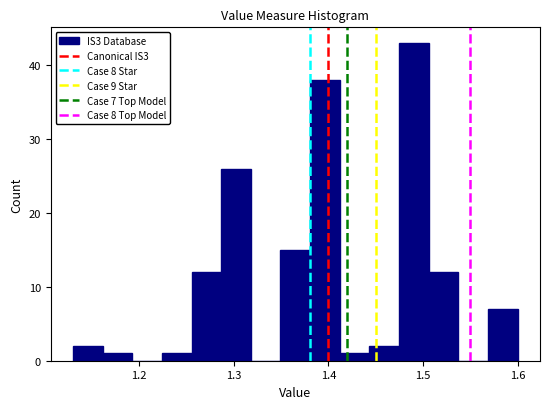

Around what value on the x-axis is the tallest bar? Give the approximate position of its centre, as read against the axis.

1.49